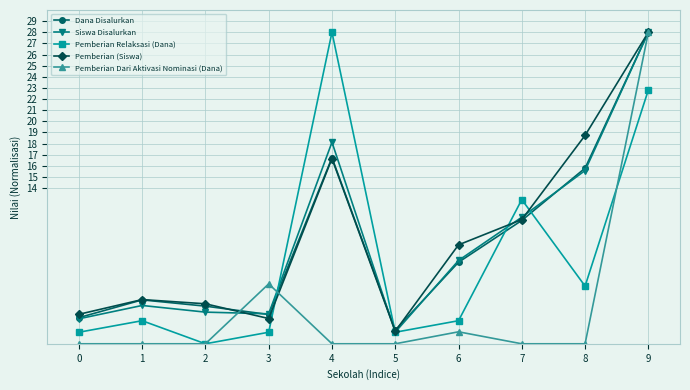

What value does the Pemberian Relaksasi (Dana) series have at 8?

5.2